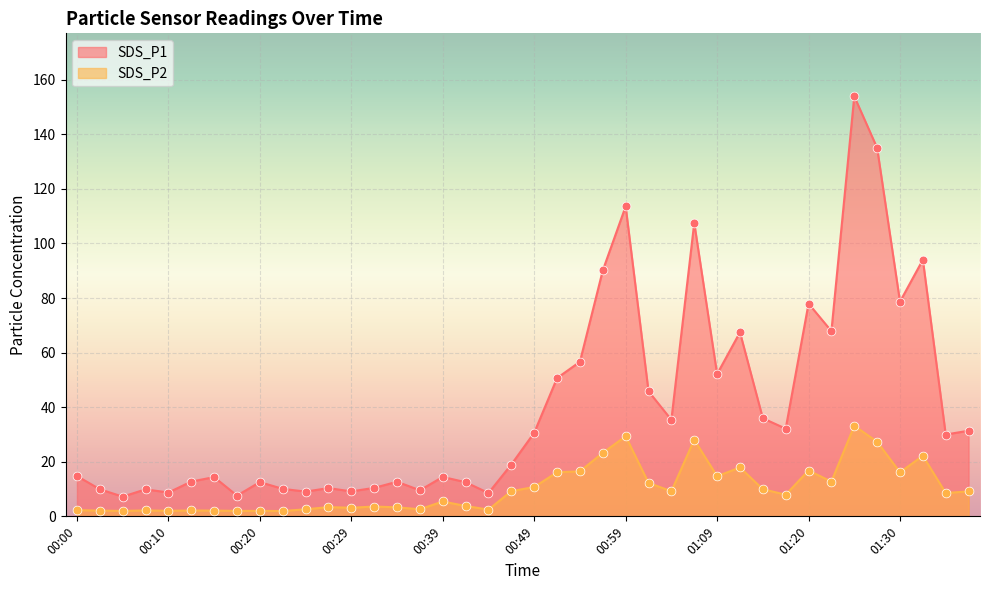

At which category is the sum across all series the highest?

01:25